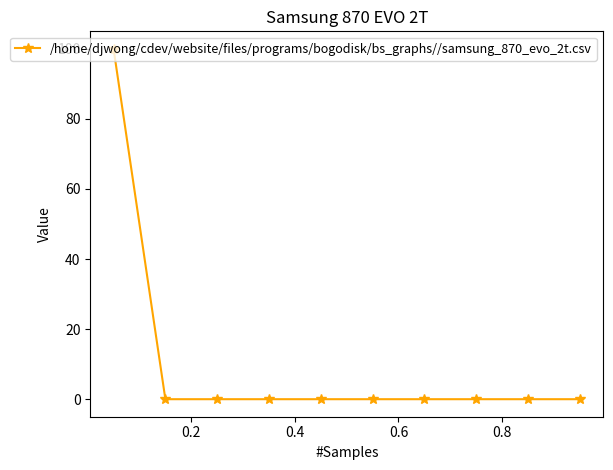

What is the average value?

10